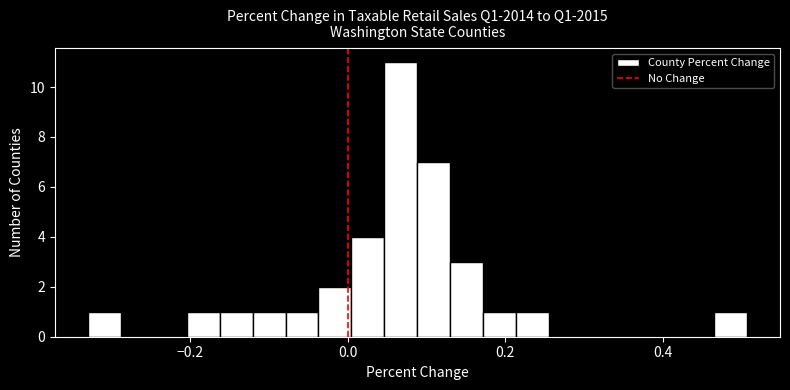

Read against the x-axis, roughly where is the centre of the tallest bar?

0.06